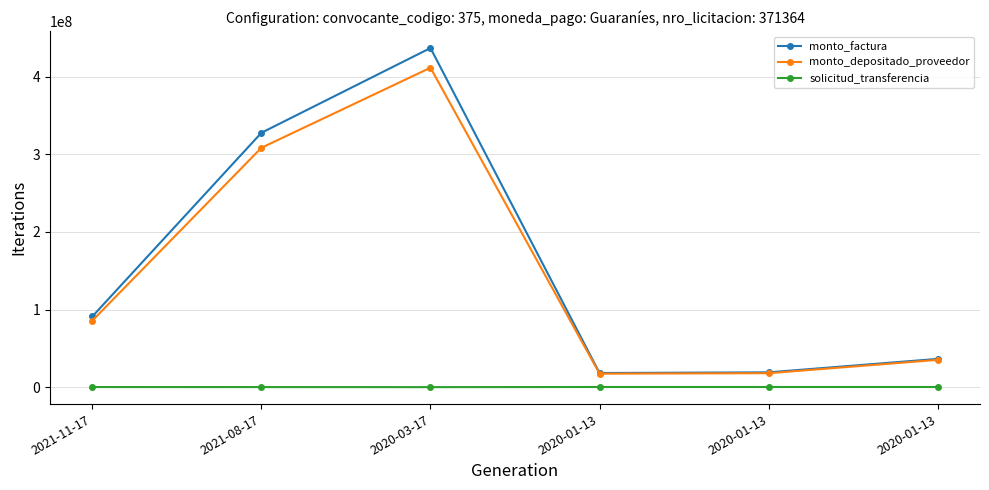

What is the label of the 6th point from the right?

2021-11-17